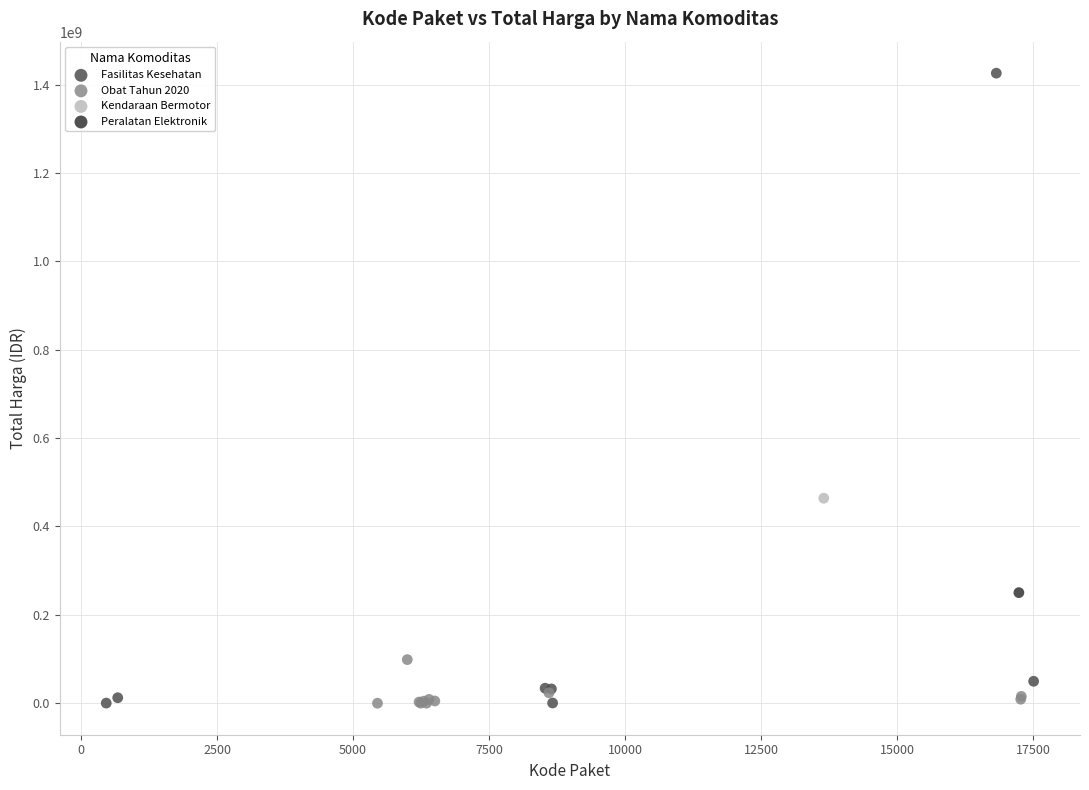

What are all the series names shown in the legend?

Fasilitas Kesehatan, Obat Tahun 2020, Kendaraan Bermotor, Peralatan Elektronik